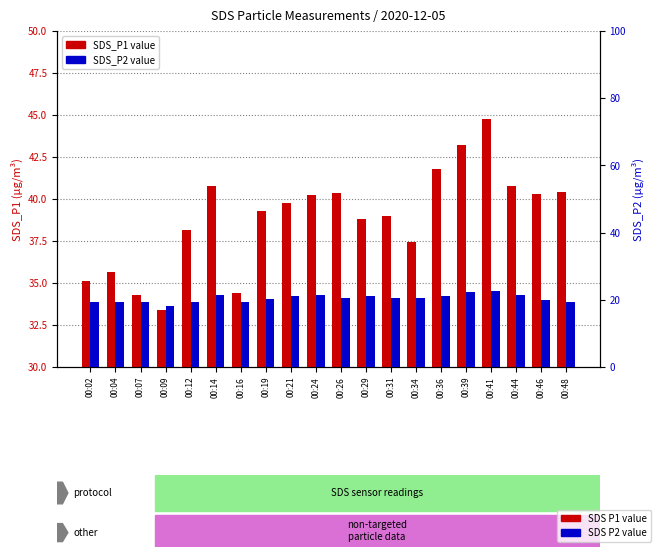

Reading left to right, list all the values displayed in this chart.

SDS_P1: 00:02=35.1	00:04=35.6	00:07=34.3	00:09=33.4	00:12=38.1	00:14=40.8	00:16=34.4	00:19=39.3	00:21=39.8	00:24=40.2	00:26=40.4	00:29=38.8	00:31=39.0	00:34=37.4	00:36=41.8	00:39=43.2	00:41=44.8	00:44=40.8	00:46=40.3	00:48=40.4
SDS_P2: 00:02=19.3	00:04=19.4	00:07=19.5	00:09=18.3	00:12=19.2	00:14=21.4	00:16=19.3	00:19=20.3	00:21=21.2	00:24=21.5	00:26=20.5	00:29=21.0	00:31=20.6	00:34=20.6	00:36=21.3	00:39=22.4	00:41=22.6	00:44=21.4	00:46=20.1	00:48=19.5